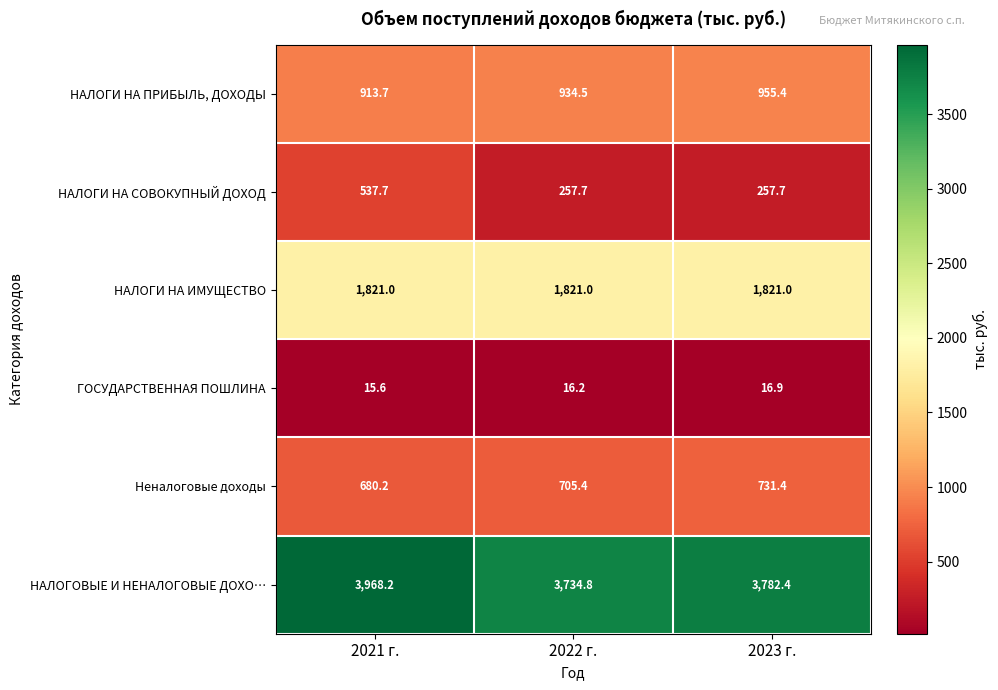

Reading right to left, transcribe all the data shown in this chart.

НАЛОГИ НА ПРИБЫЛЬ, ДОХОДЫ: 2023 г.=955.4	2022 г.=934.5	2021 г.=913.7
НАЛОГИ НА СОВОКУПНЫЙ ДОХОД: 2023 г.=257.7	2022 г.=257.7	2021 г.=537.7
НАЛОГИ НА ИМУЩЕСТВО: 2023 г.=1821.0	2022 г.=1821.0	2021 г.=1821.0
ГОСУДАРСТВЕННАЯ ПОШЛИНА: 2023 г.=16.9	2022 г.=16.2	2021 г.=15.6
Неналоговые доходы: 2023 г.=731.4	2022 г.=705.4	2021 г.=680.2
НАЛОГОВЫЕ И НЕНАЛОГОВЫЕ ДОХО…: 2023 г.=3782.4	2022 г.=3734.8	2021 г.=3968.2